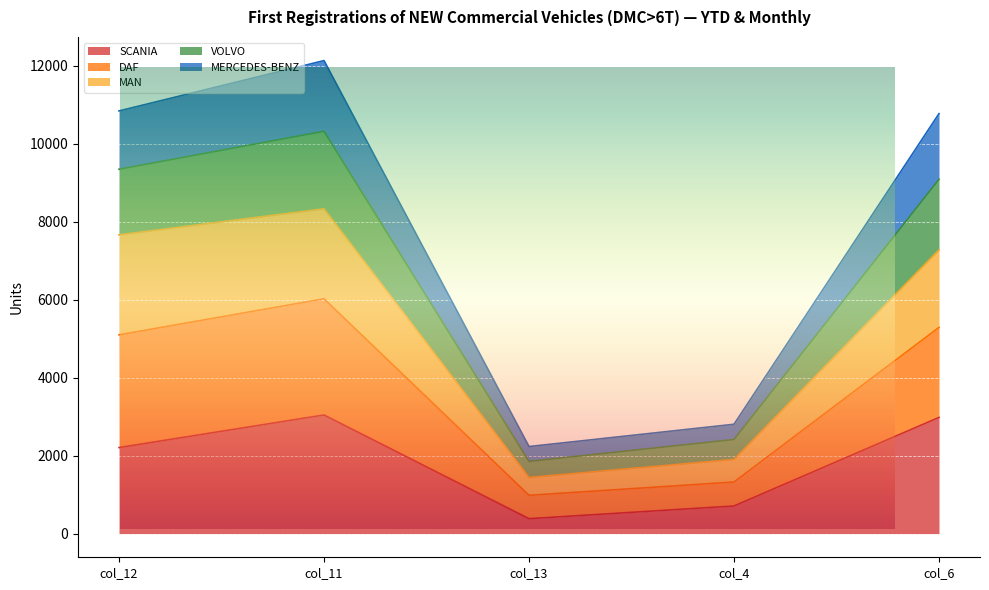

What is the label of the 4th point from the left?

col_4